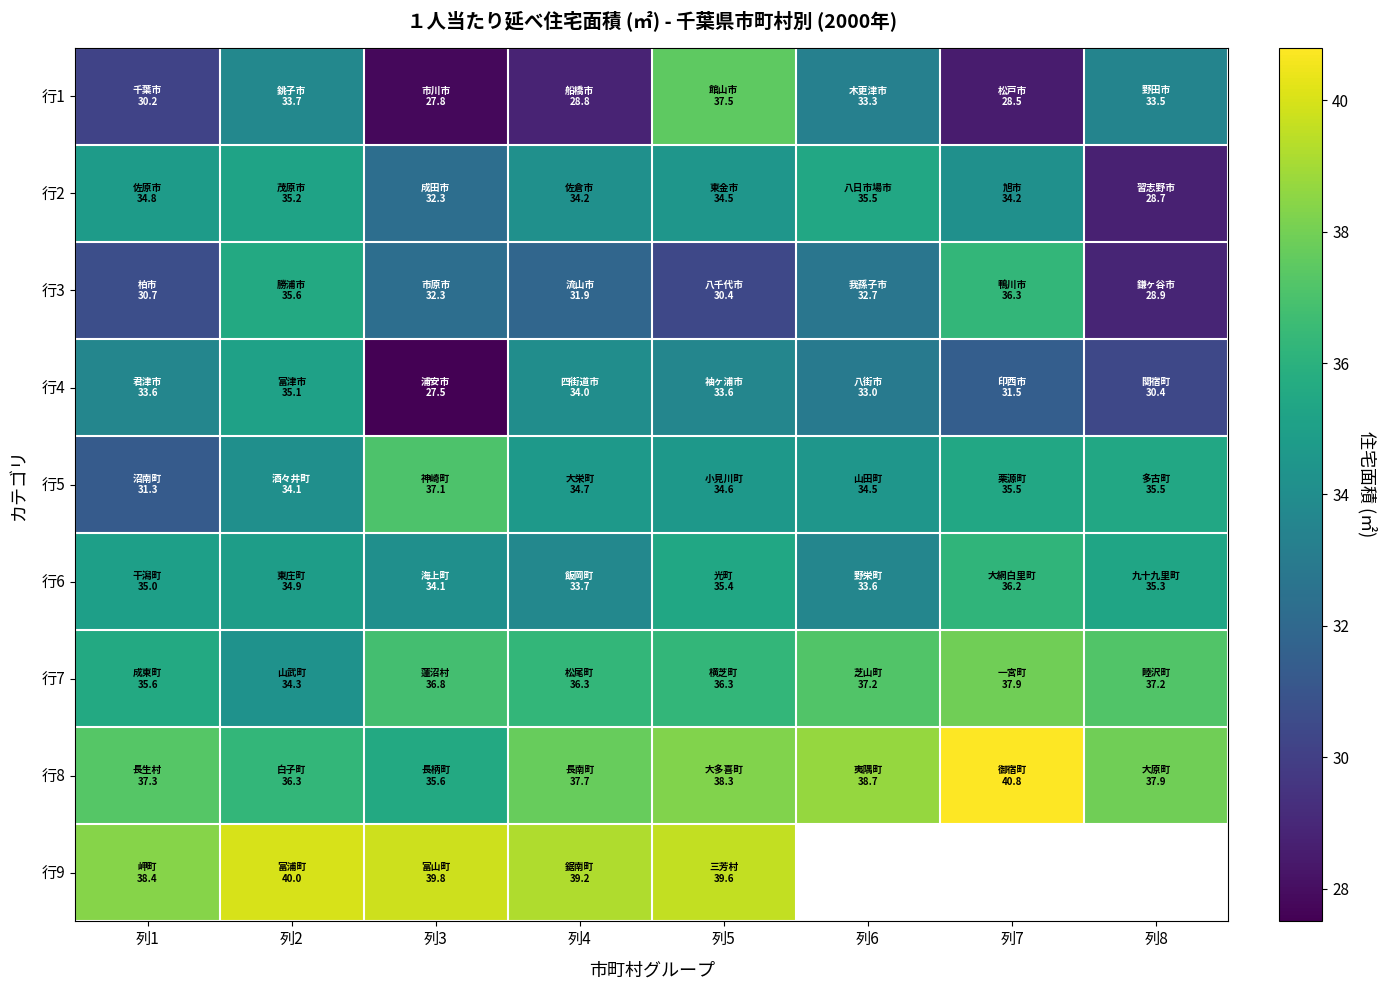

List the labels in order of 行3 value, smallest first.

列8, 列5, 列1, 列4, 列3, 列6, 列2, 列7